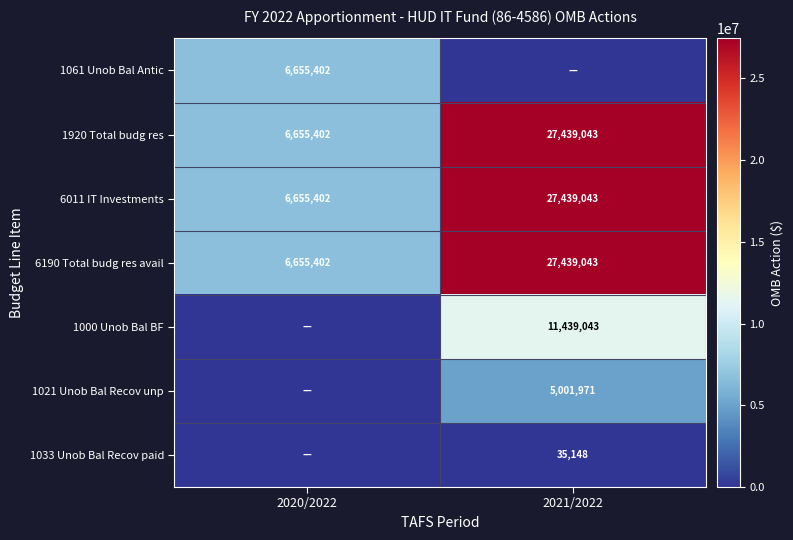

At which label is 6011 IT Investments closest to 17047222?

2020/2022